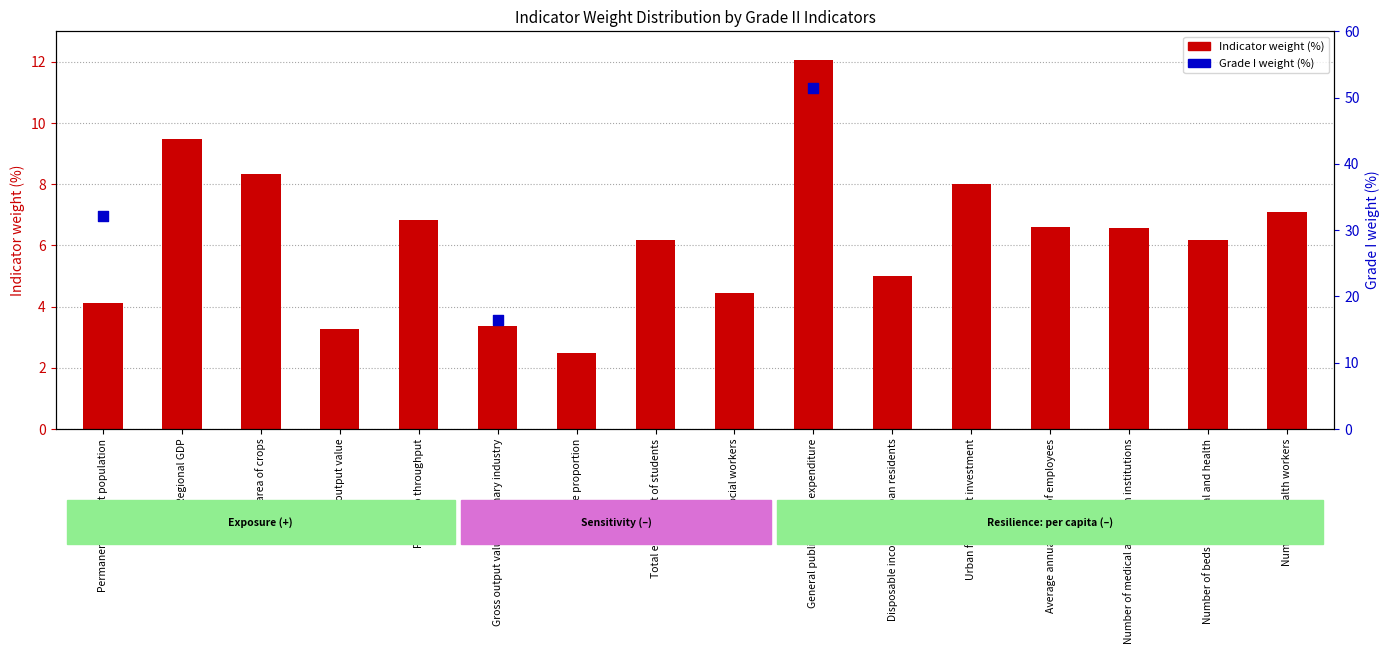

Which has a higher value, Gross output value of primary industry or Average annual salary of employees?

Average annual salary of employees